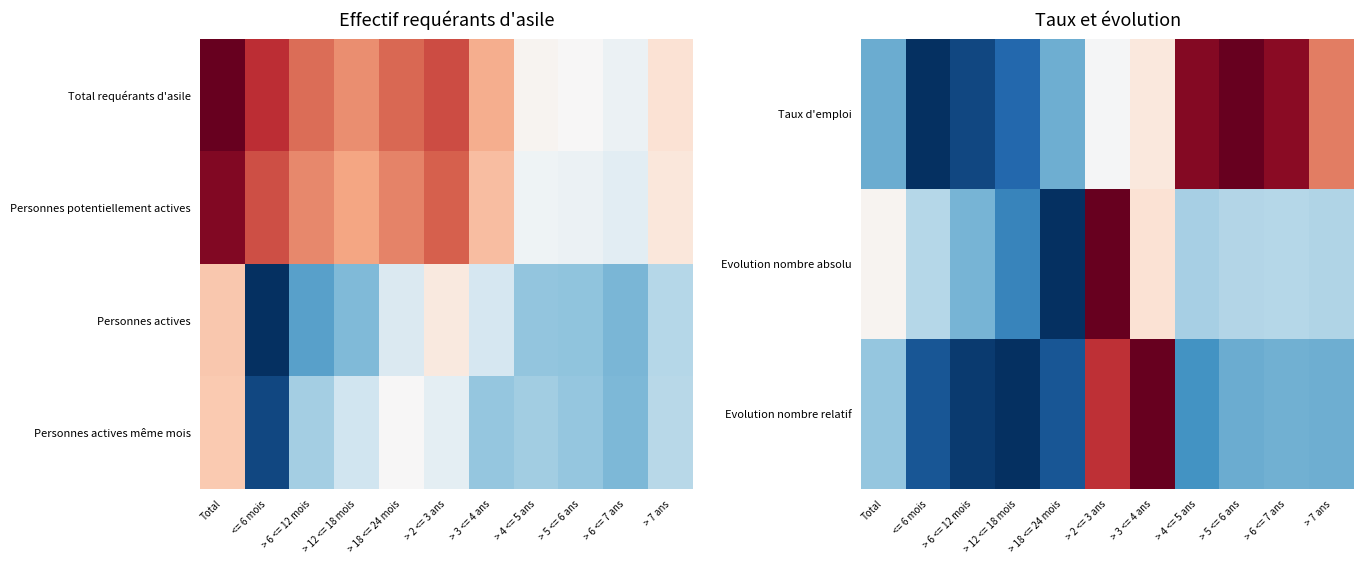

Reading left to right, what are all the values shown in this chart?

Taux d'emploi: Total=0.3	<= 6 mois=0.0	> 6 <= 12 mois=0.0	> 12 <= 18 mois=0.1	> 18 <= 24 mois=0.3	> 2 <= 3 ans=0.5	> 3 <= 4 ans=0.6	> 4 <= 5 ans=1.0	> 5 <= 6 ans=1.0	> 6 <= 7 ans=0.9	> 7 ans=0.8
Evolution nombre absolu: Total=0.5	<= 6 mois=0.4	> 6 <= 12 mois=0.3	> 12 <= 18 mois=0.2	> 18 <= 24 mois=0.0	> 2 <= 3 ans=1.0	> 3 <= 4 ans=0.6	> 4 <= 5 ans=0.3	> 5 <= 6 ans=0.4	> 6 <= 7 ans=0.4	> 7 ans=0.3
Evolution nombre relatif: Total=0.3	<= 6 mois=0.1	> 6 <= 12 mois=0.0	> 12 <= 18 mois=0.0	> 18 <= 24 mois=0.1	> 2 <= 3 ans=0.9	> 3 <= 4 ans=1.0	> 4 <= 5 ans=0.2	> 5 <= 6 ans=0.3	> 6 <= 7 ans=0.3	> 7 ans=0.3
Personnes actives même mois: Total=6.4	<= 6 mois=1.1	> 6 <= 12 mois=3.7	> 12 <= 18 mois=4.3	> 18 <= 24 mois=5.2	> 2 <= 3 ans=4.8	> 3 <= 4 ans=3.5	> 4 <= 5 ans=3.6	> 5 <= 6 ans=3.5	> 6 <= 7 ans=3.2	> 7 ans=4.0